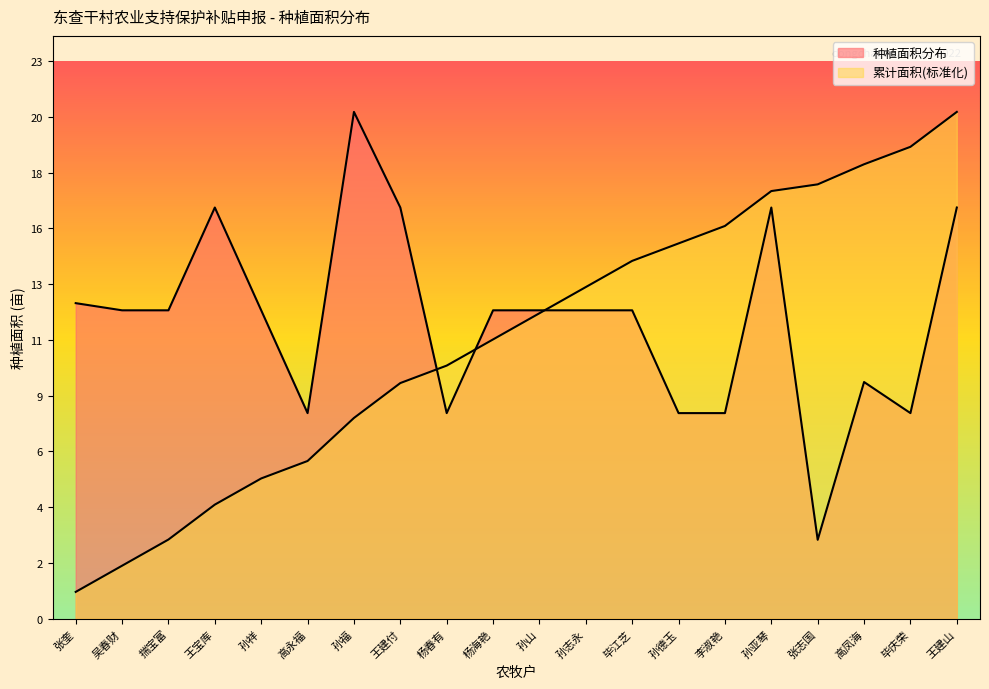

True or false: 累计面积 has more than 1 points higher than both neighbors.

False